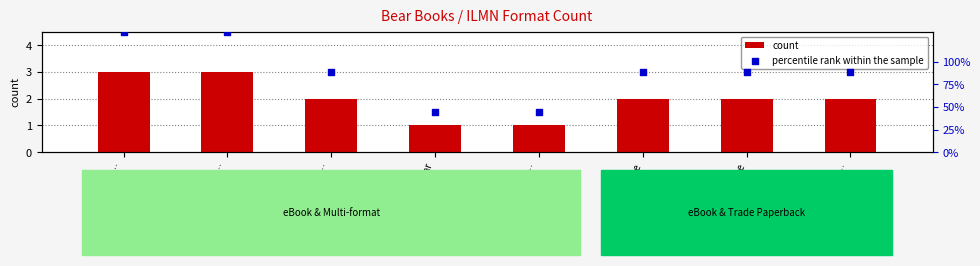

At which category is the sum across all series the highest?

Just Beyond the Ve…